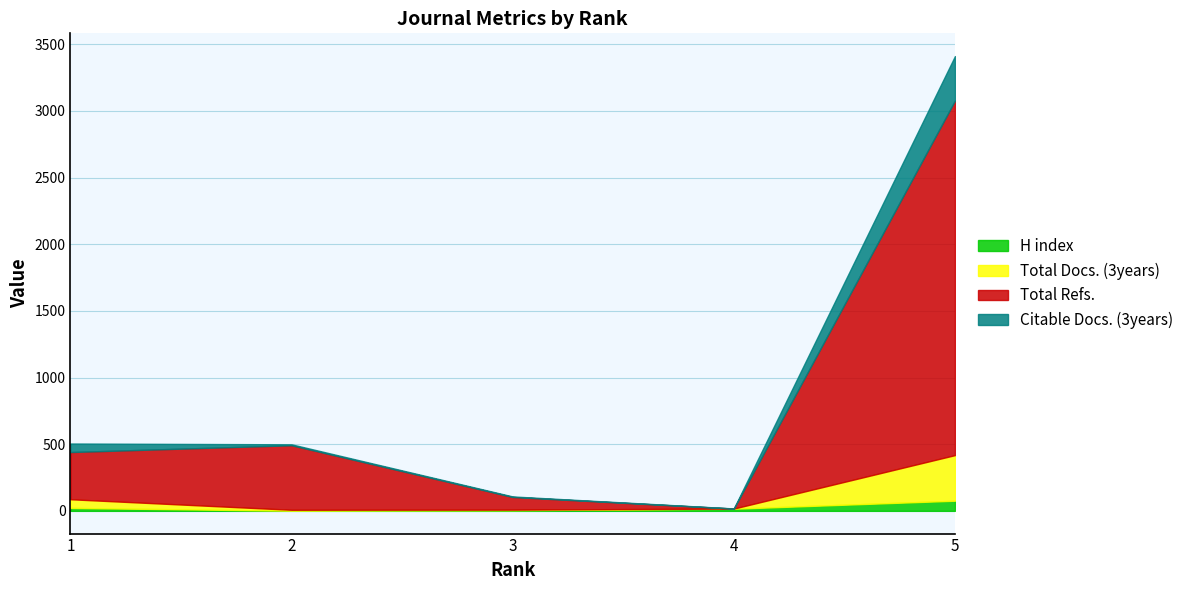

In H index, how many points are lower than both neighbors (excluding endpoints)?

1